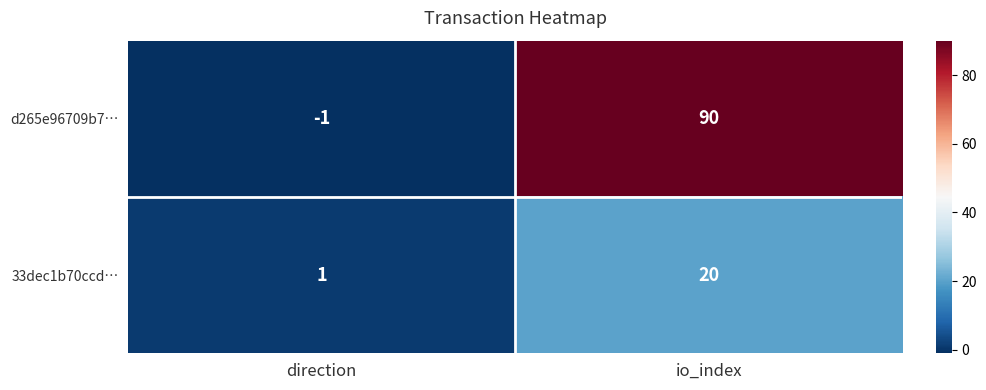

Reading left to right, extract all data points from this chart.

d265e96709b7…: -1	90
33dec1b70ccd…: 1	20